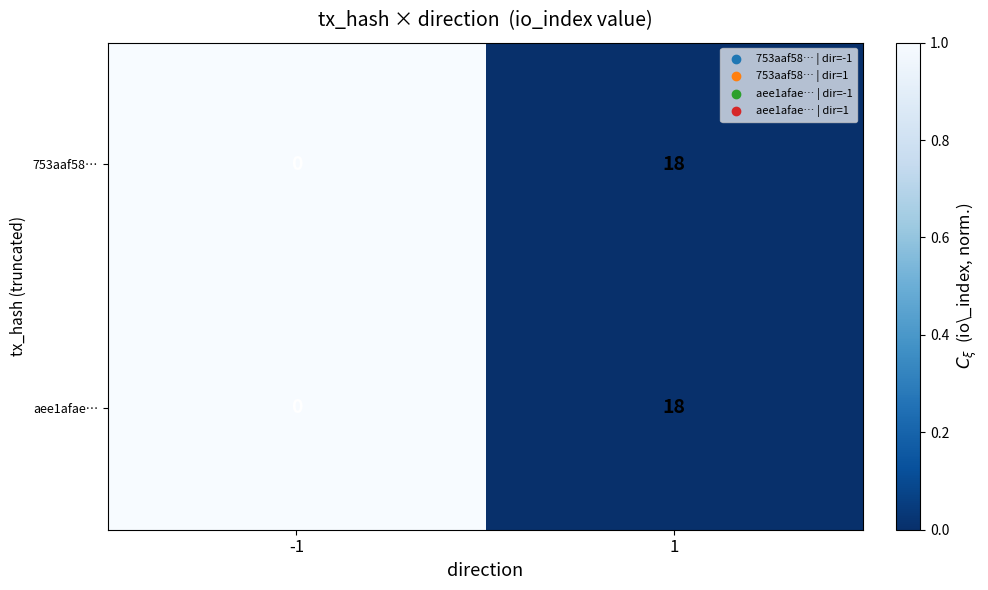

List the labels in order of 753aaf58… value, smallest first.

-1, 1